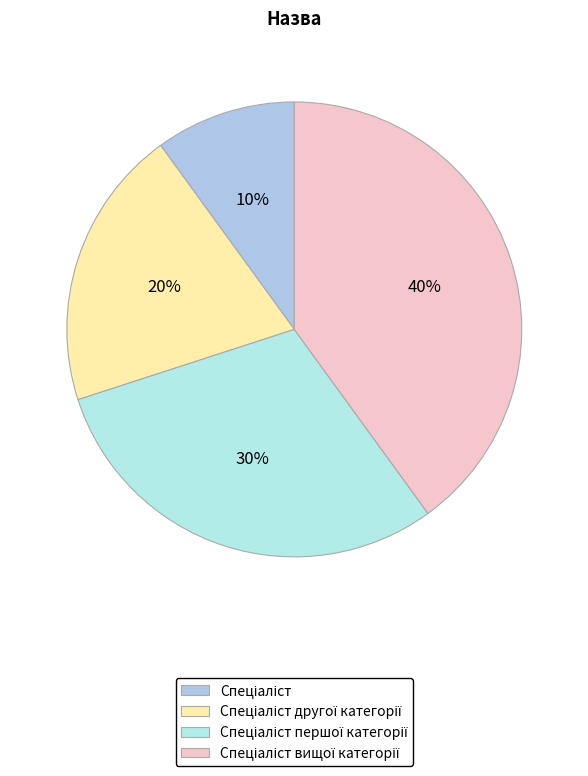

The Спеціаліст вищої категорії slice represents 47% of the pie. True or false?

False